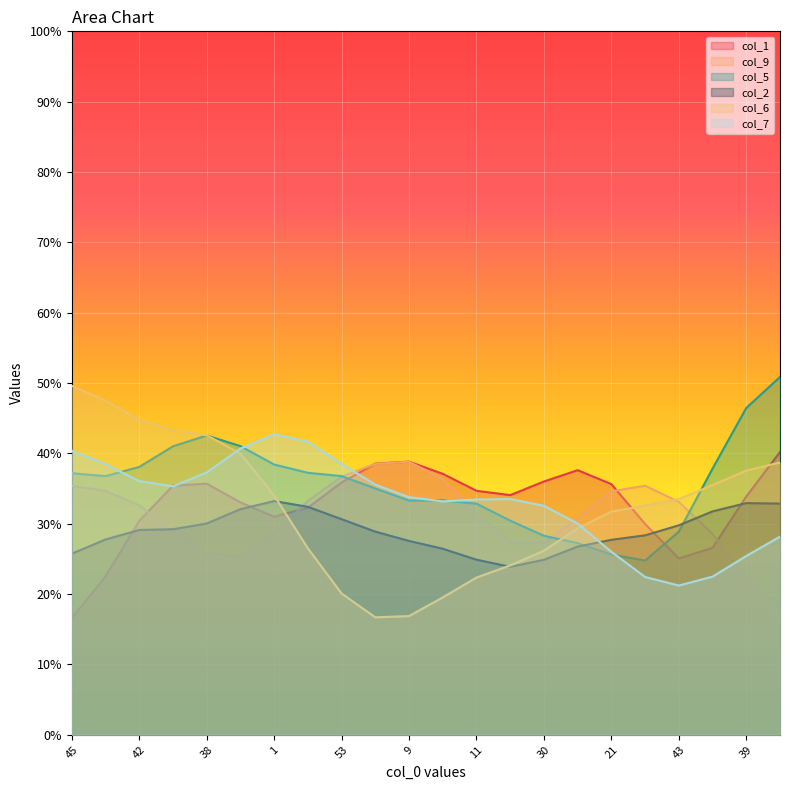

What is the highest value of the col_2 series?

33.2